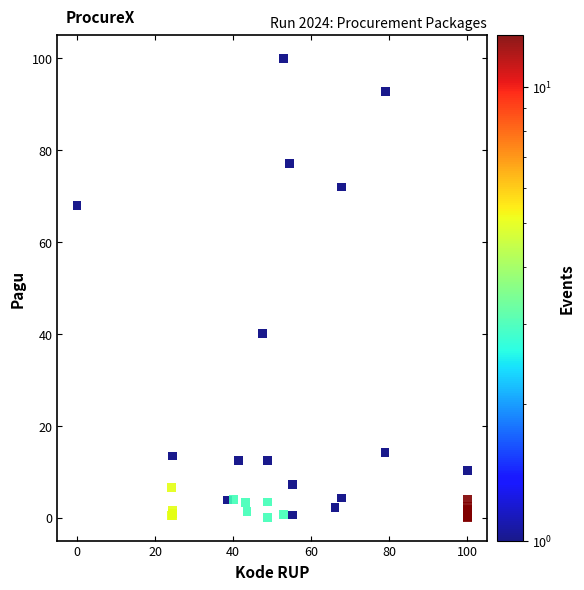

What Y value in the scatter plot is closest to 50?

40.1